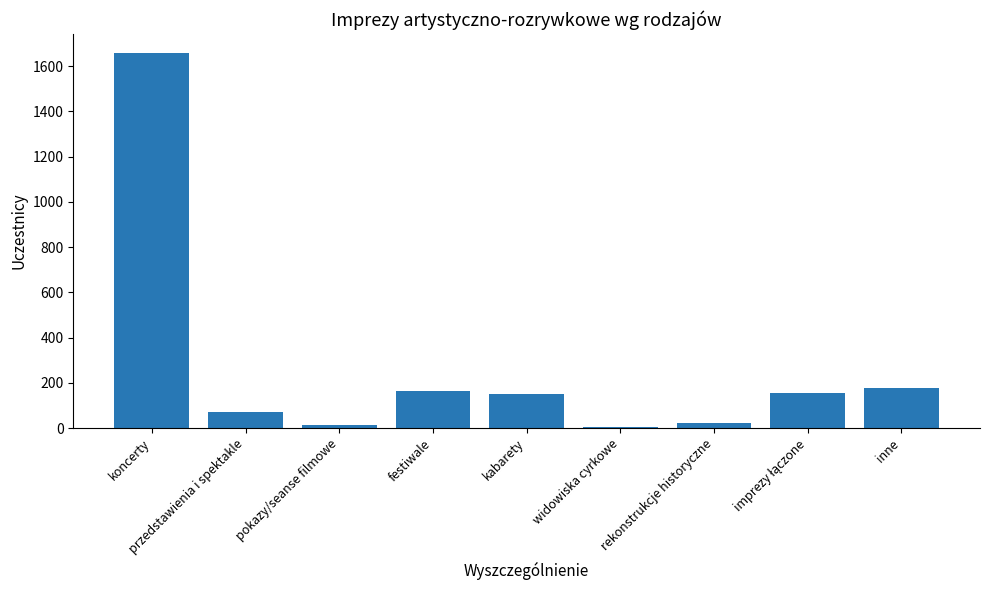

What is the sum of the values at festiwale and rekonstrukcje historyczne?

187